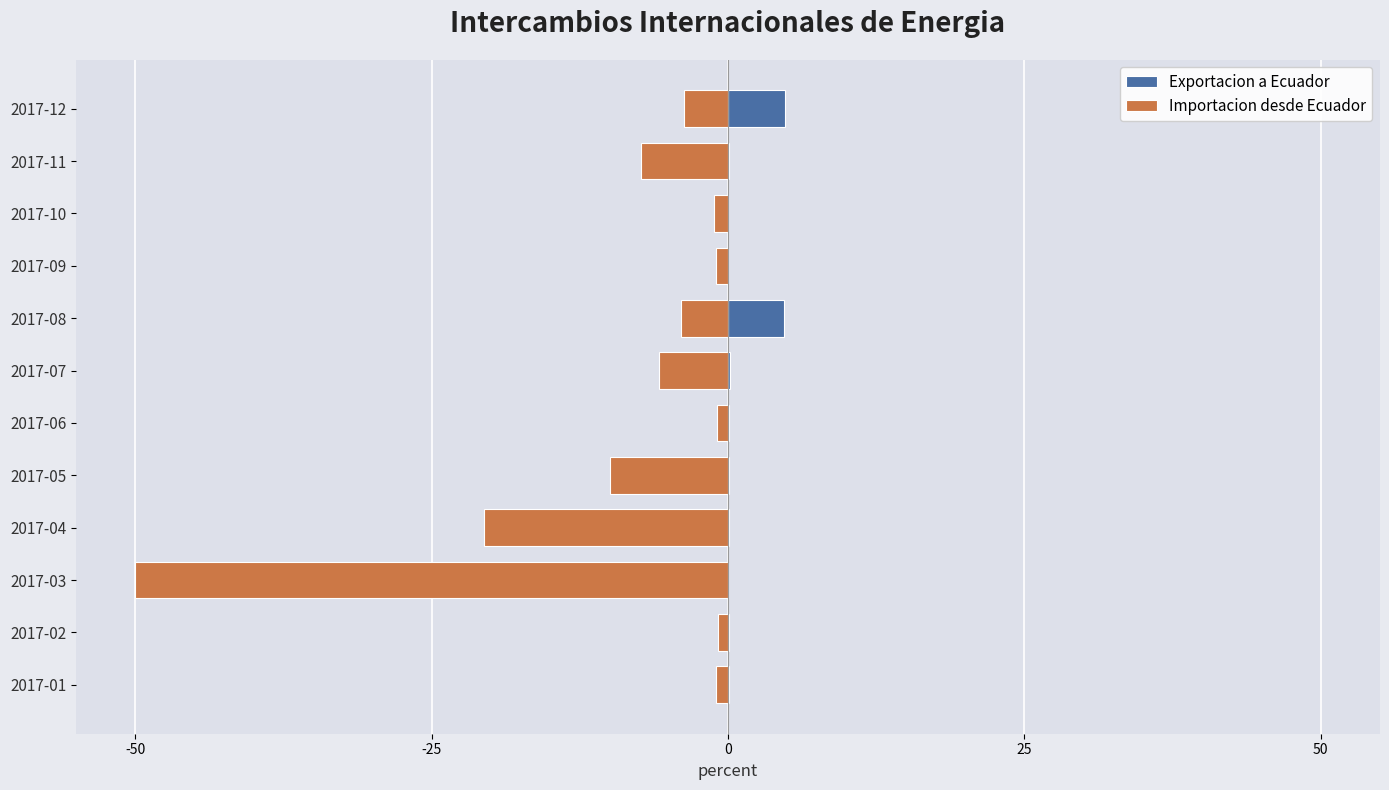

Rank the series at 2017-10 from highest to lowest value.

Exportacion a Ecuador, Importacion desde Ecuador